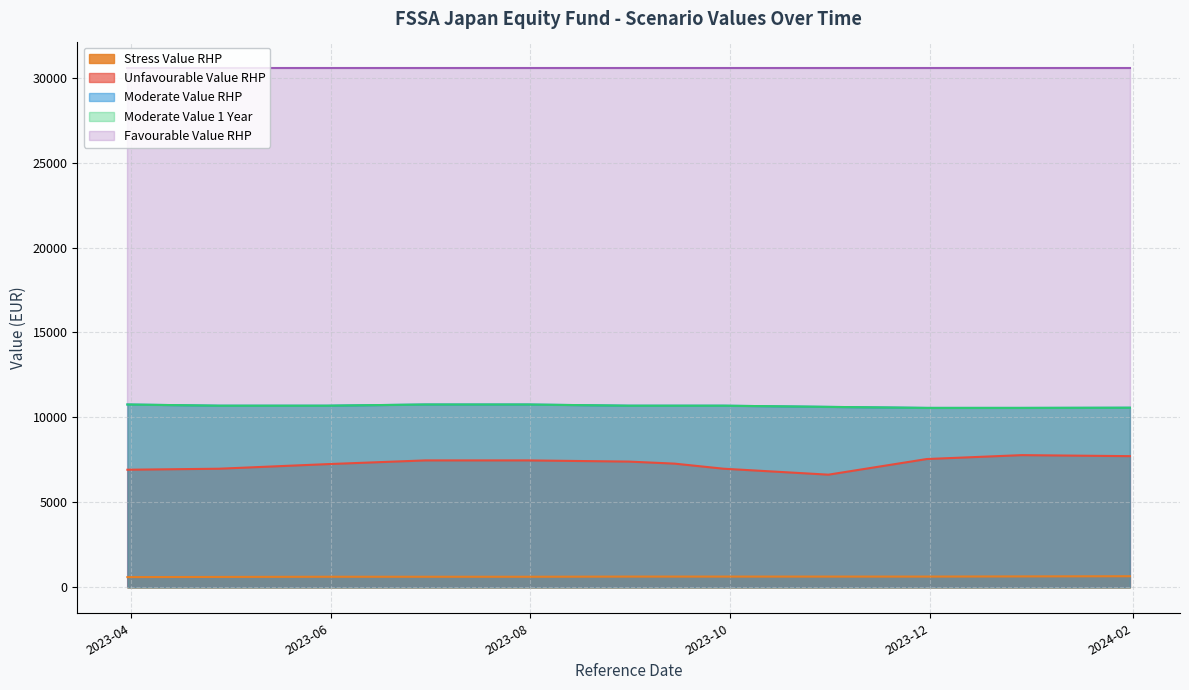

True or false: Stress Value RHP and Moderate Value 1 Year cross at least once.

False